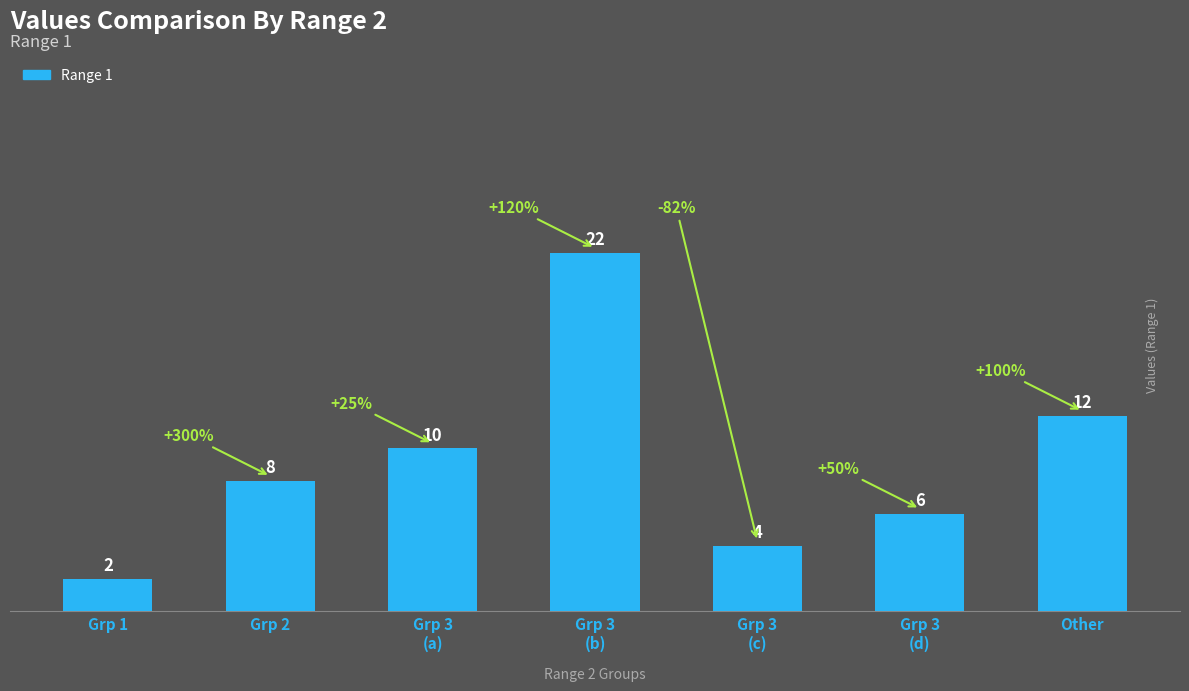

What is the smallest value displayed?

2